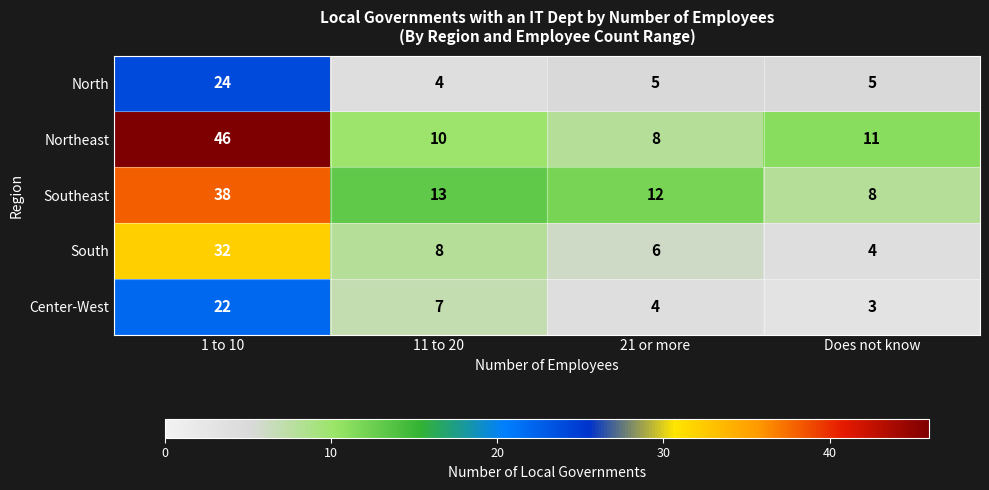

Between 1 to 10 and 11 to 20, which series saw the biggest shift?

Northeast